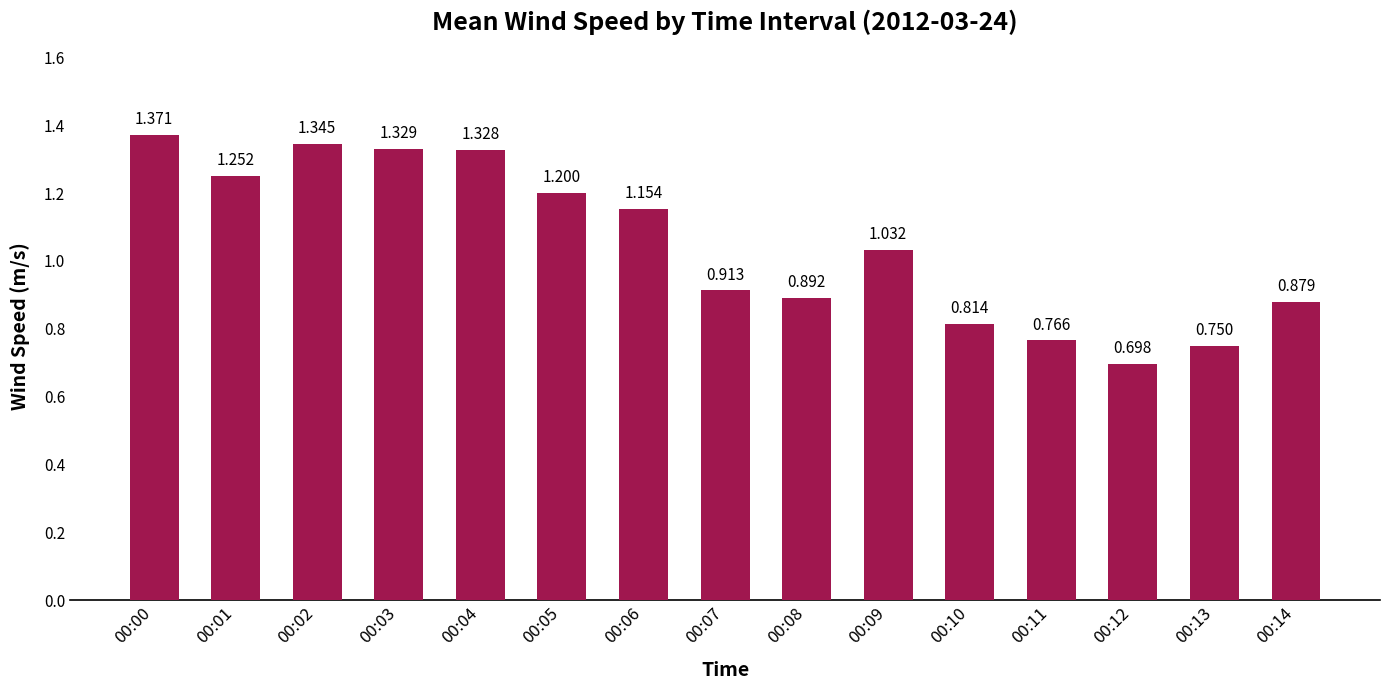

How many series are shown in this chart?

1